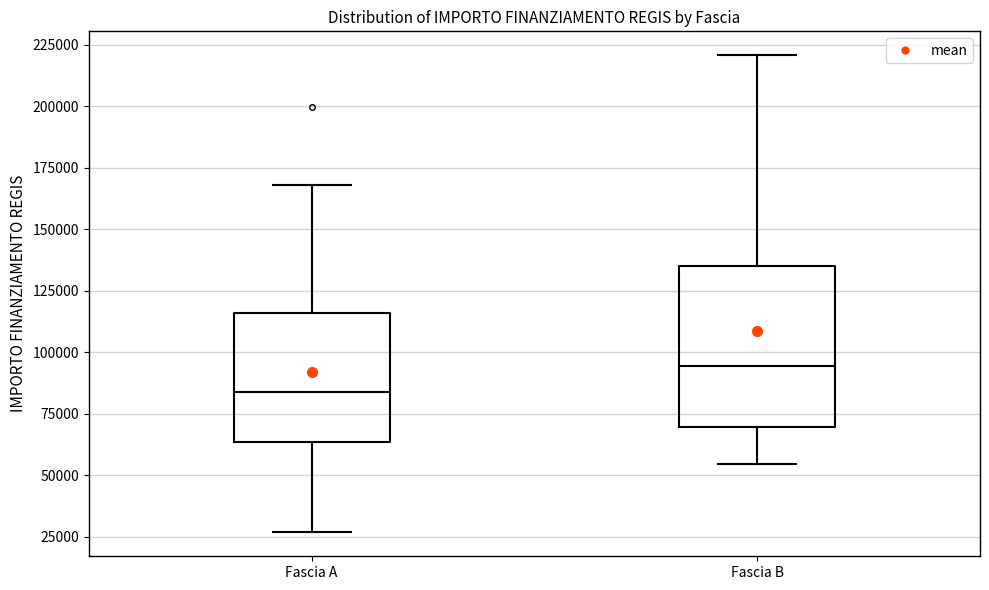

Where is the lower edge of the box for Fascia B on the y-axis? The values are not printed on the chart, so give them approximately, as read against the axis.

70000